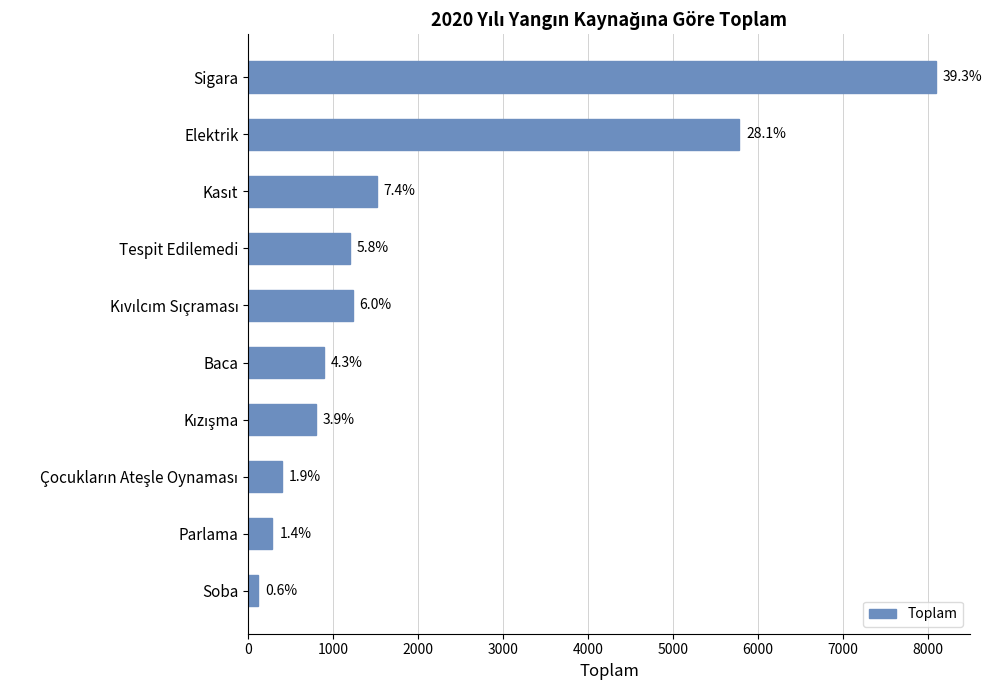

Does the chart contain any negative values?

No